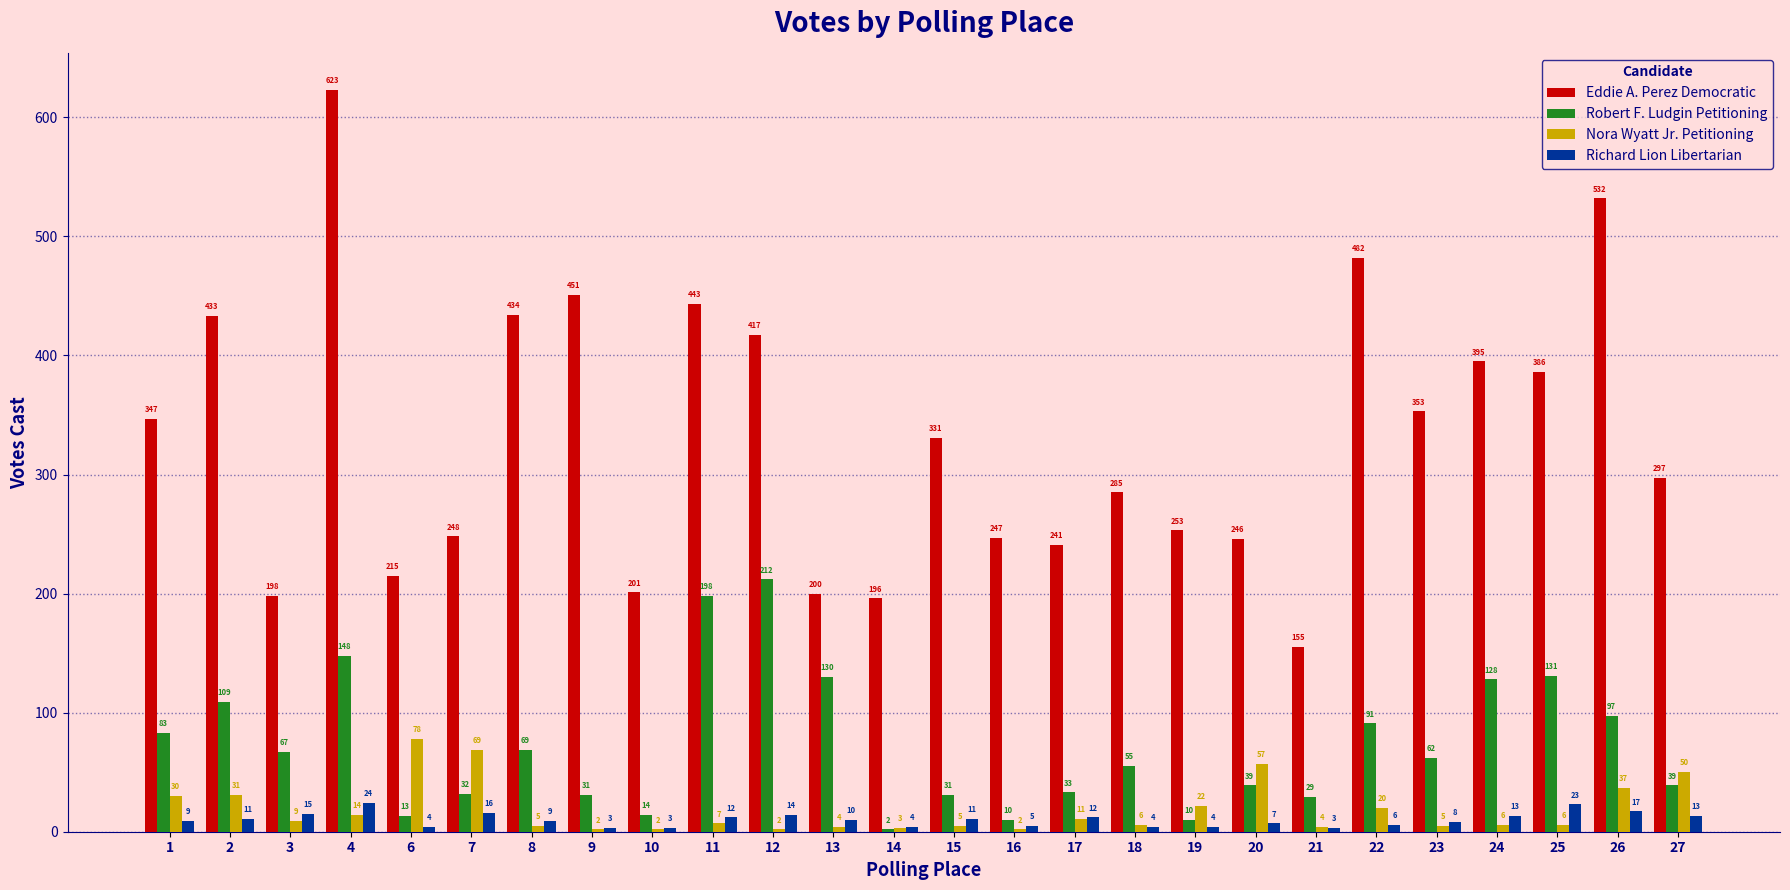

Is the value of Eddie A. Perez Democratic at 23 greater than the value of Richard Lion Libertarian at 24?

Yes